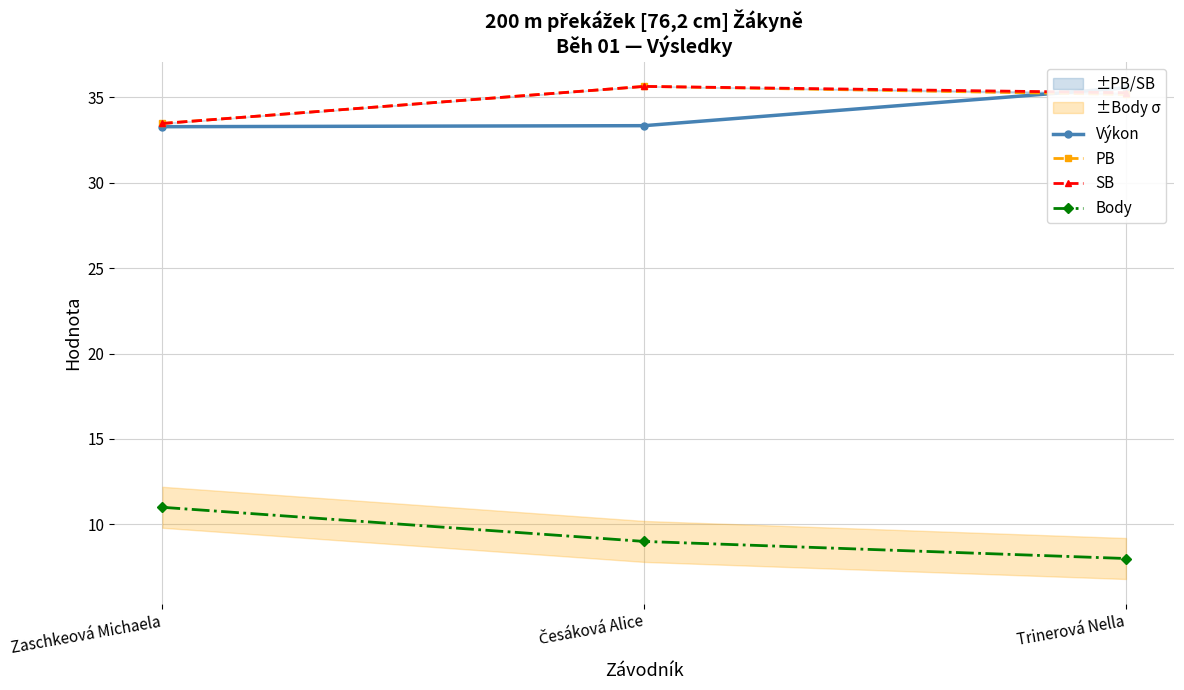

What is the maximum value shown in the chart?

35.6